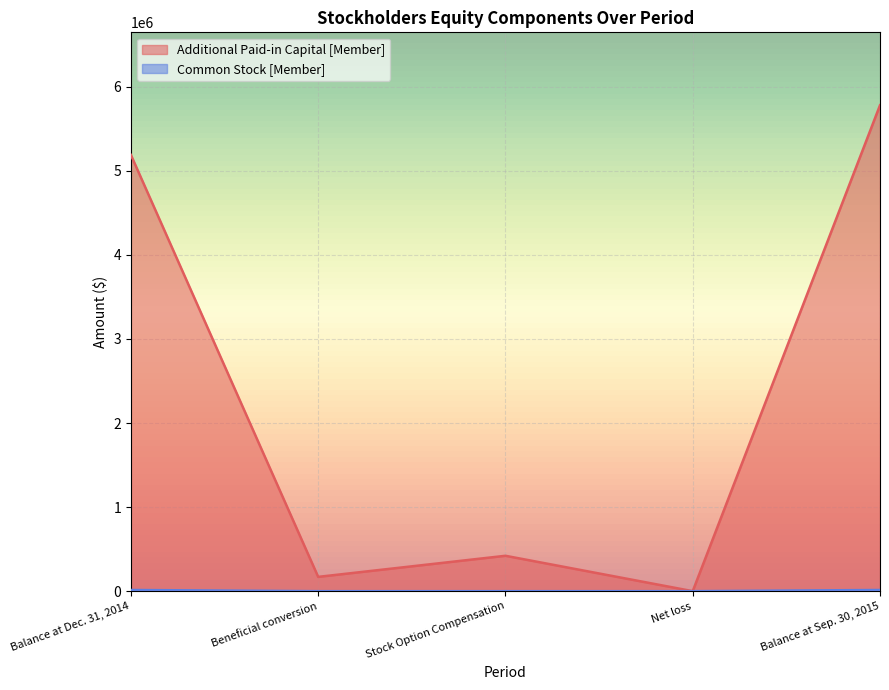

At which category is the sum across all series the highest?

Balance at Sep. 30, 2015